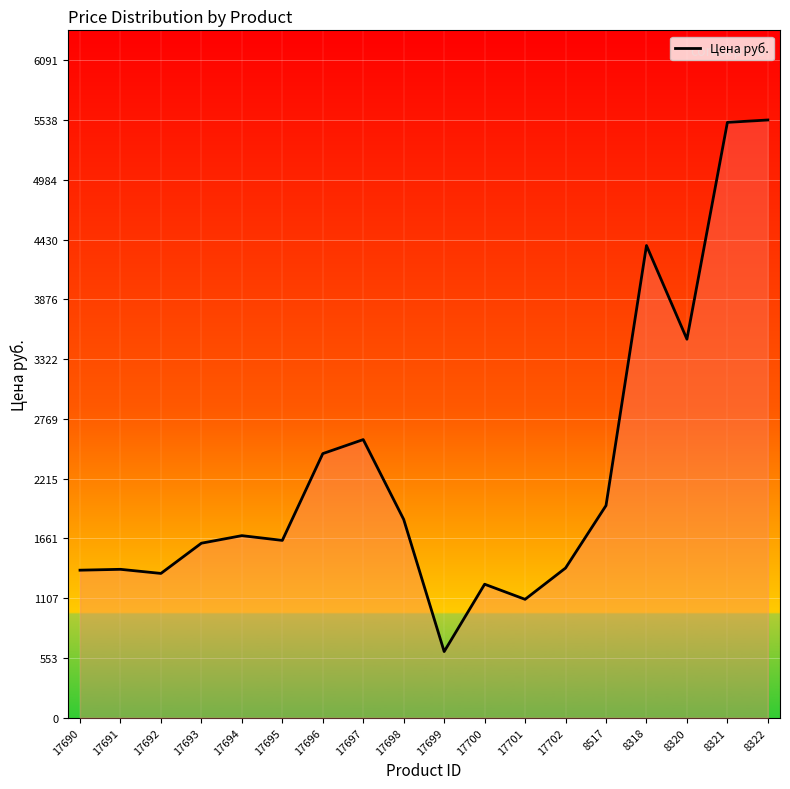

Approximately how many times larger is the value at 8320 compared to 8318?

0.8